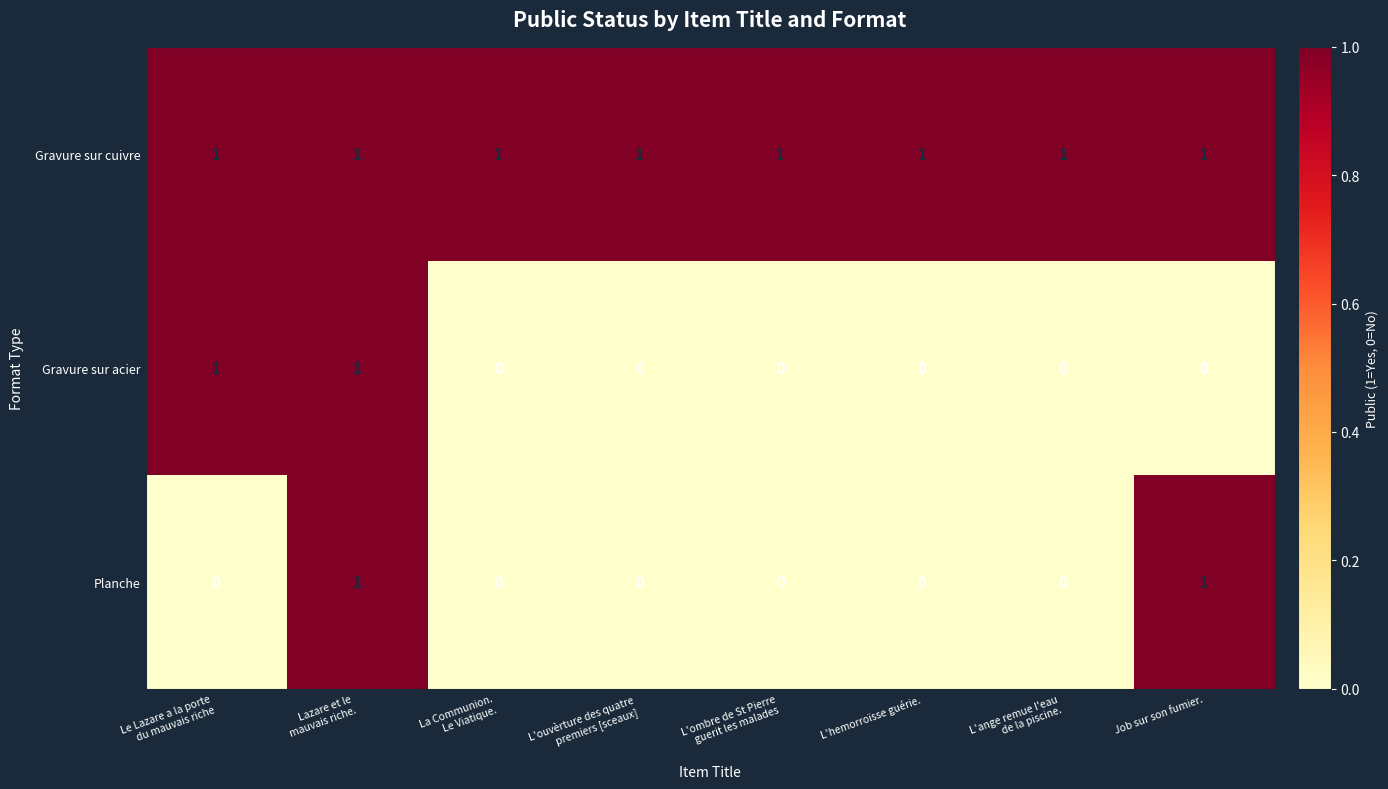

What is the difference between the highest and lowest values at L'ombre de St Pierre
guerit les malades?

1